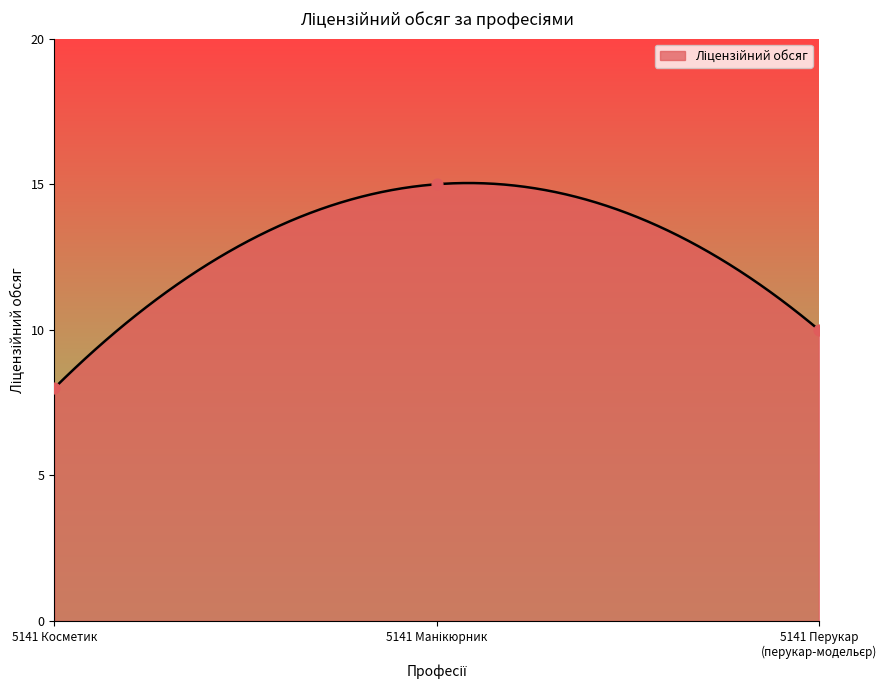

What is the ratio of the value at 5141 Косметик to the value at 5141 Манікюрник?

0.5